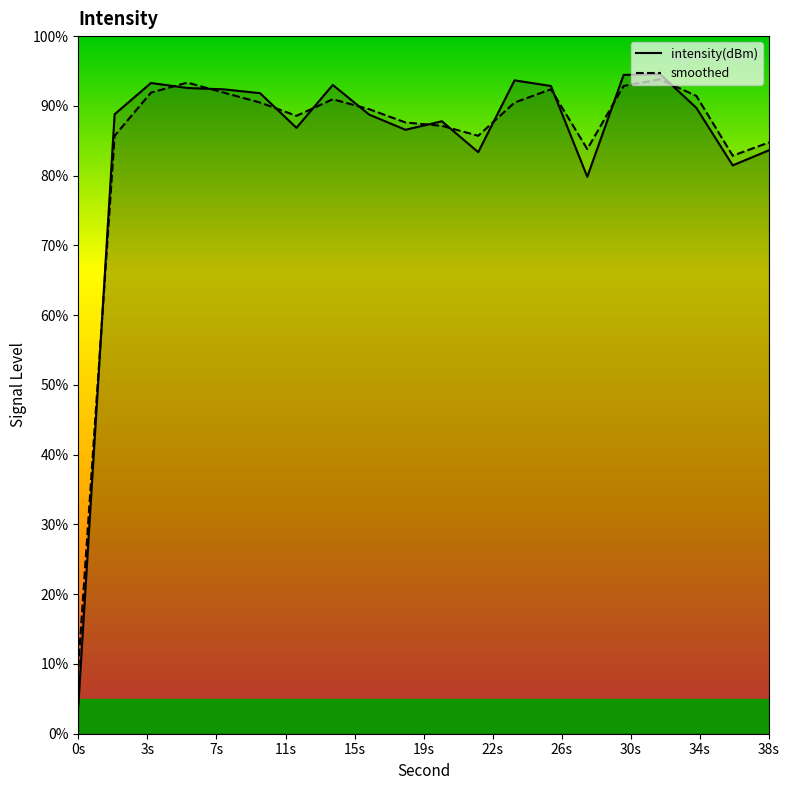

What is the maximum value for smoothed?

93.8